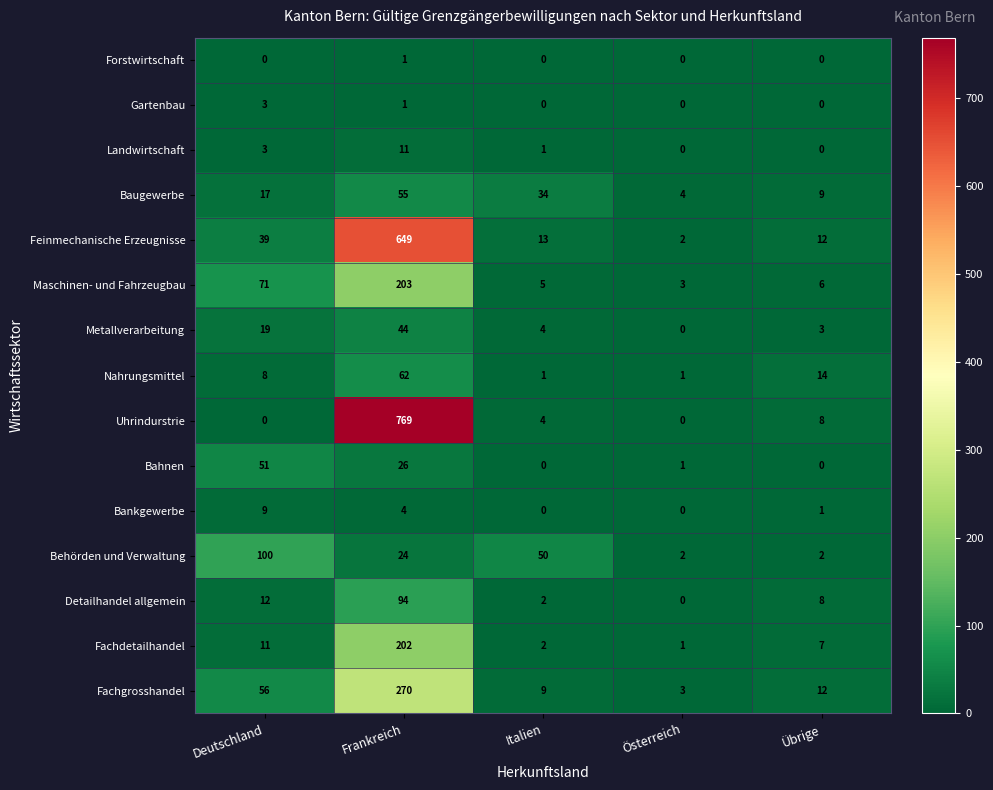

What is the sum of all Behörden und Verwaltung values?

178